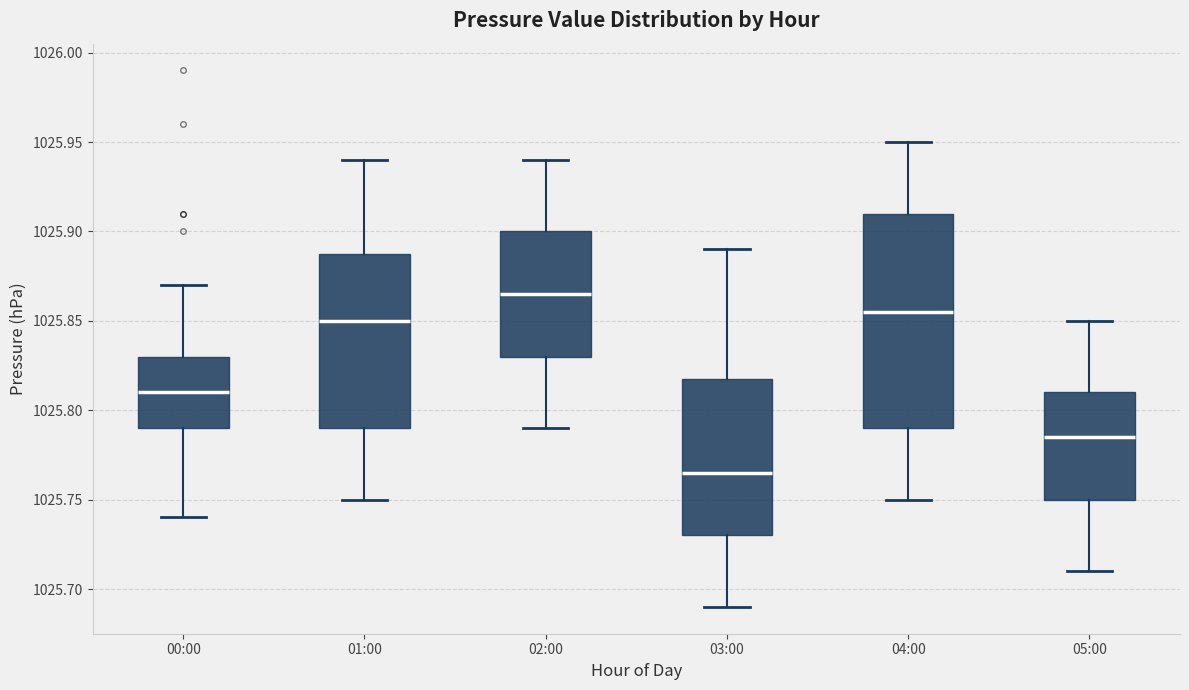

Where does the upper whisker of the box for 05:00 end on the y-axis? The values are not printed on the chart, so give them approximately, as read against the axis.

1025.850